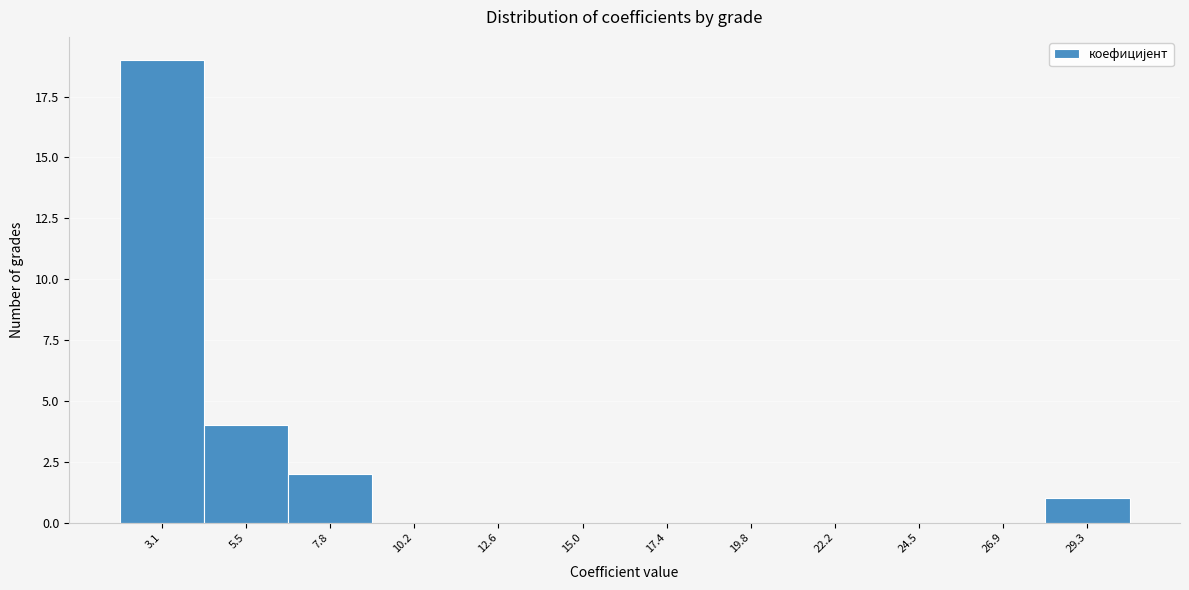

Reading left to right, extract all data points from this chart.

3.1=19	5.5=4	7.8=2	10.2=0	12.6=0	15.0=0	17.4=0	19.8=0	22.2=0	24.5=0	26.9=0	29.3=1